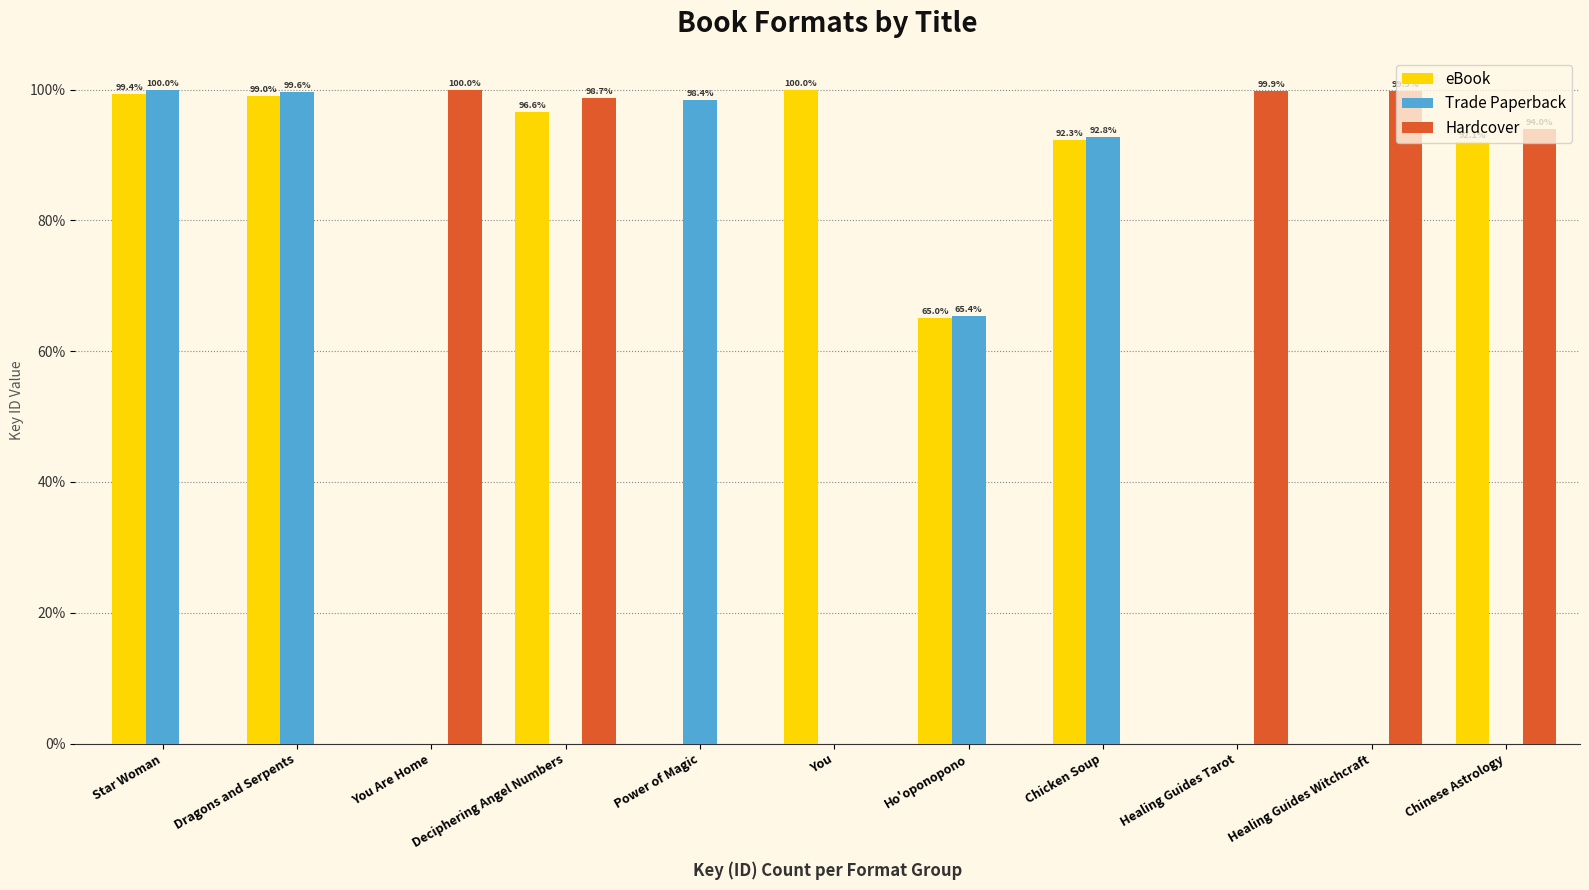

At which label is Hardcover closest to 50?

Chinese Astrology